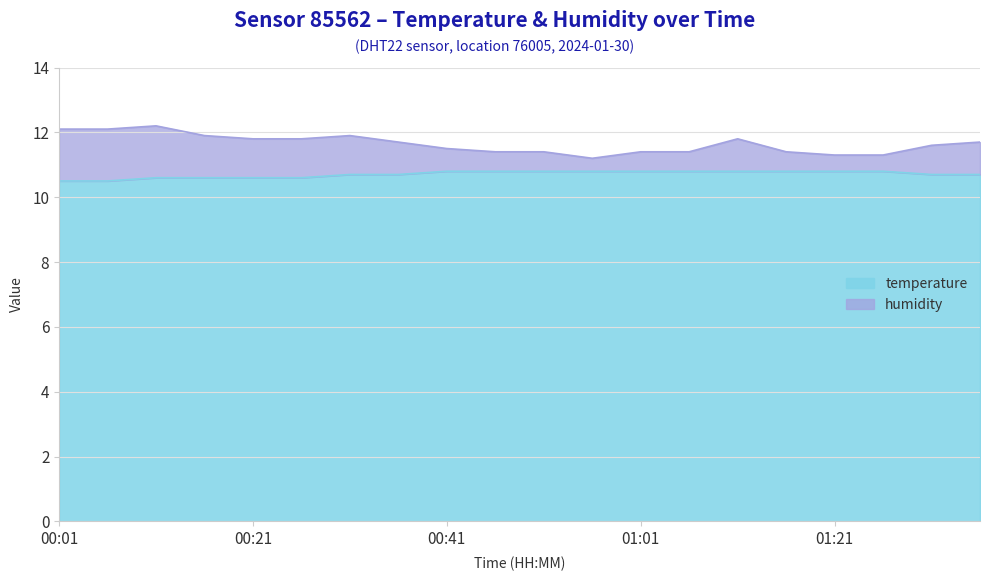

Reading left to right, extract all data points from this chart.

humidity: 00:01=12.1	00:06=12.1	00:11=12.2	00:16=11.9	00:21=11.8	00:26=11.8	00:31=11.9	00:36=11.7	00:41=11.5	00:46=11.4	00:51=11.4	00:56=11.2	01:01=11.4	01:06=11.4	01:11=11.8	01:16=11.4	01:21=11.3	01:26=11.3	01:31=11.6	01:36=11.7
temperature: 00:01=10.5	00:06=10.5	00:11=10.6	00:16=10.6	00:21=10.6	00:26=10.6	00:31=10.7	00:36=10.7	00:41=10.8	00:46=10.8	00:51=10.8	00:56=10.8	01:01=10.8	01:06=10.8	01:11=10.8	01:16=10.8	01:21=10.8	01:26=10.8	01:31=10.7	01:36=10.7